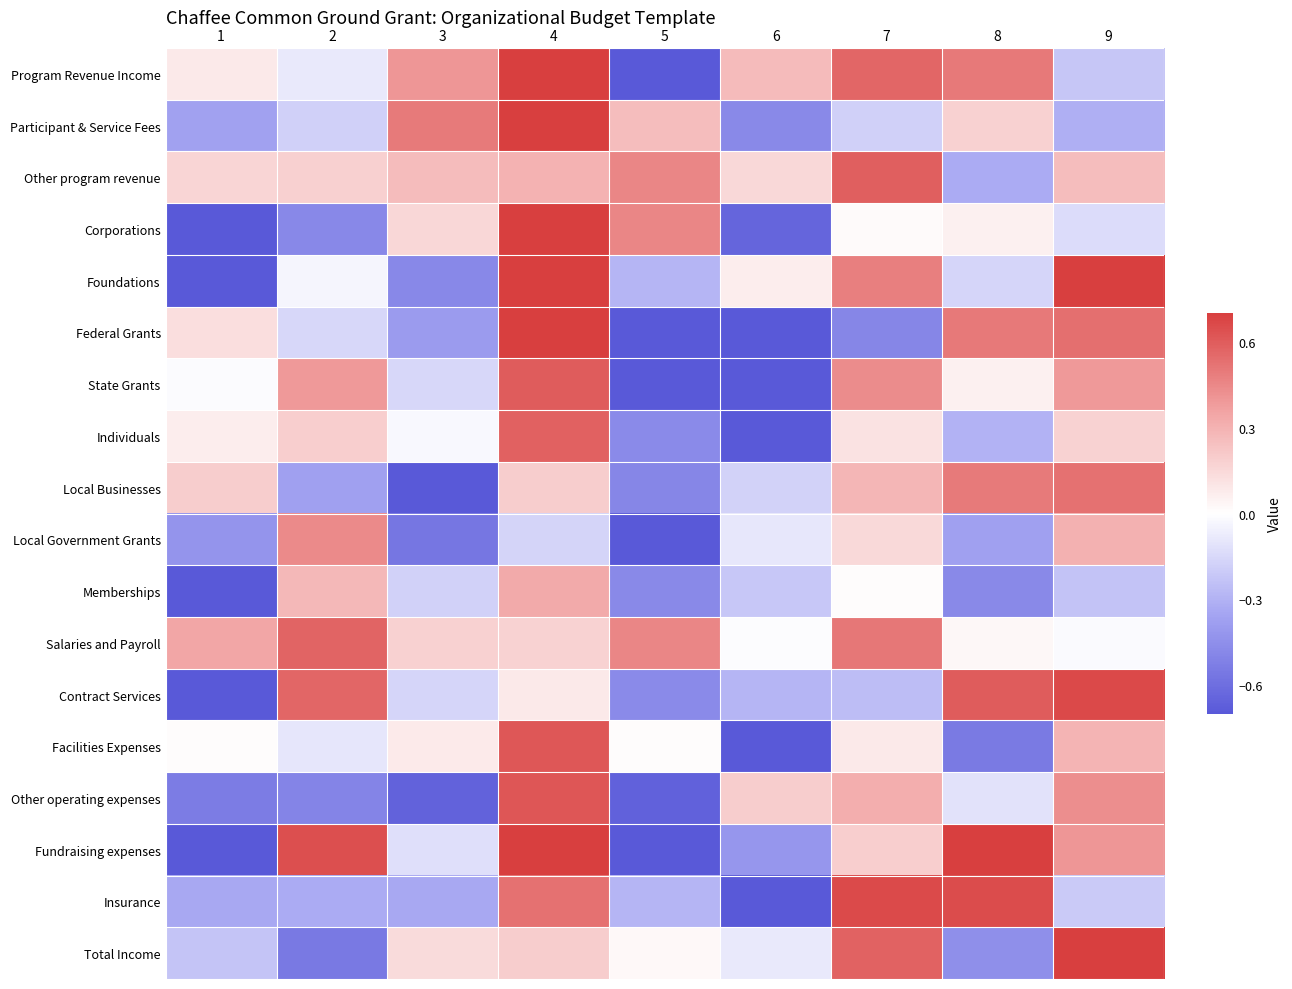

Rank the series by their maximum value, from highest to lowest.

Fundraising expenses, Total Income, Corporations, Program Revenue Income, Foundations, Federal Grants, Participant & Service Fees, Contract Services, Insurance, Other operating expenses, Facilities Expenses, State Grants, Other program revenue, Individuals, Salaries and Payroll, Local Businesses, Local Government Grants, Memberships